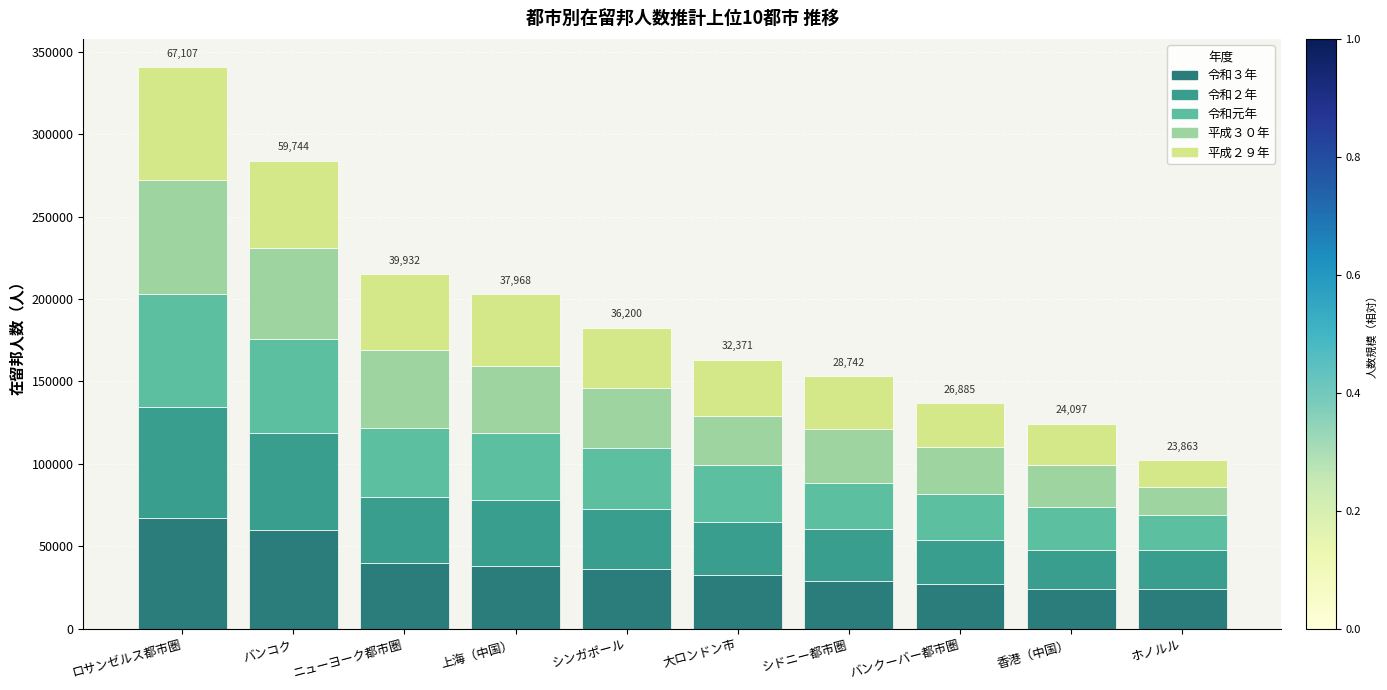

What is the highest value of the 令和３年 series?

67107